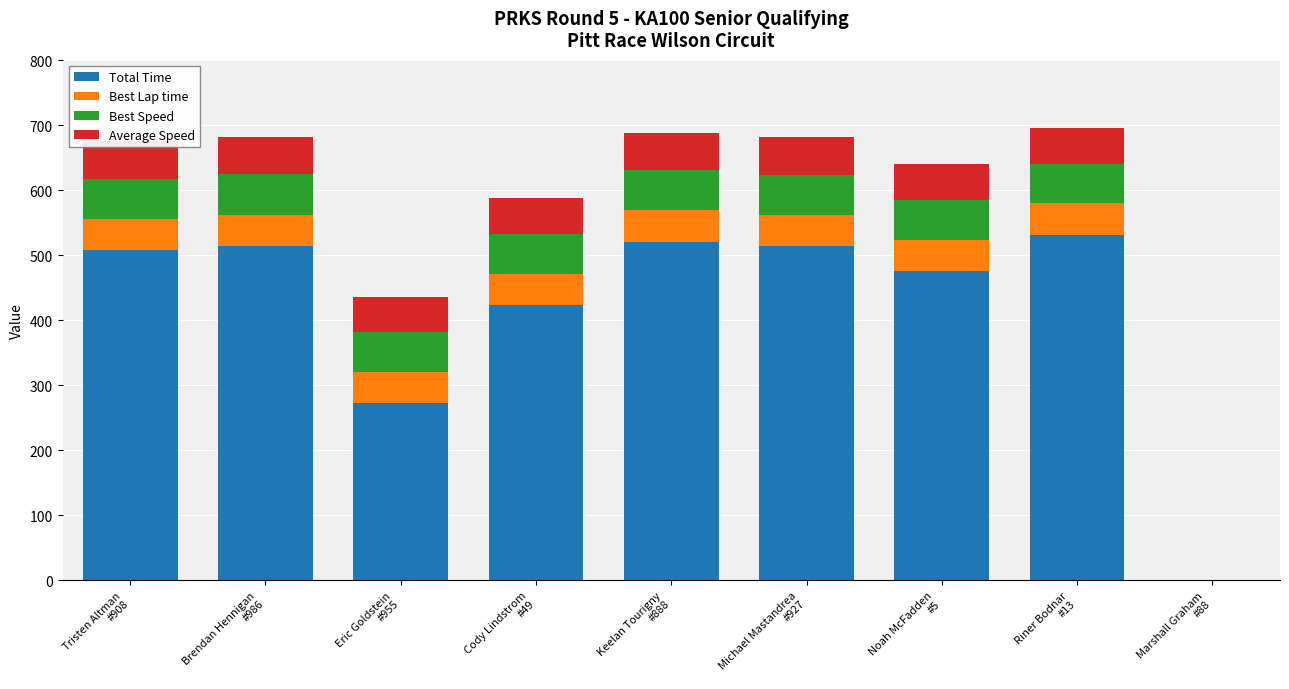

Which series has the widest spread of values?

Total Time